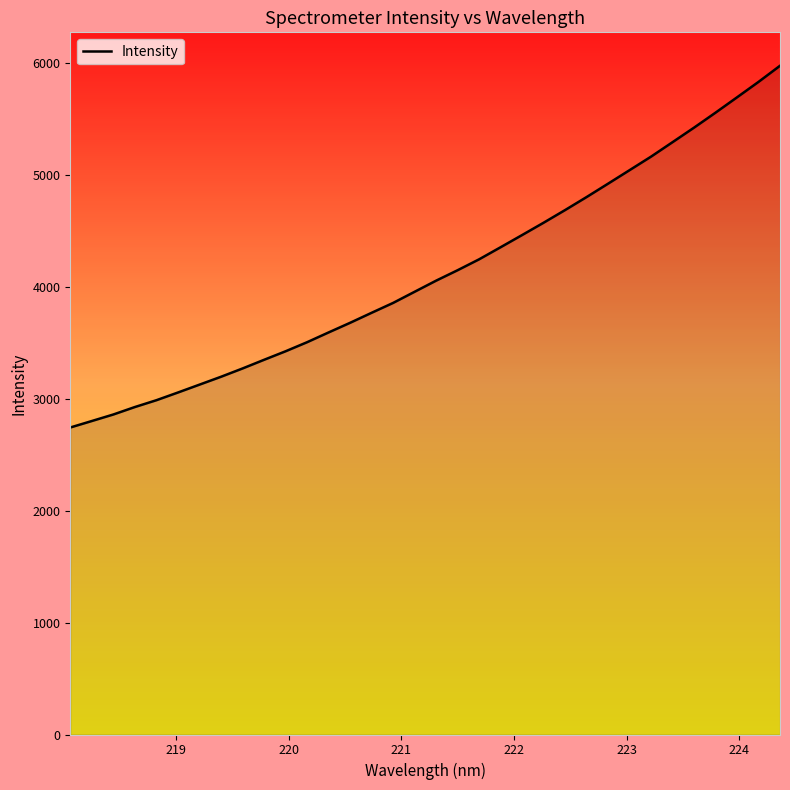

What is the smallest value displayed?

2741.9